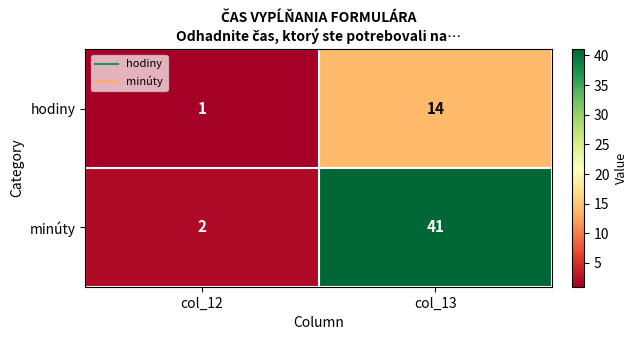

How many series are shown in this chart?

2